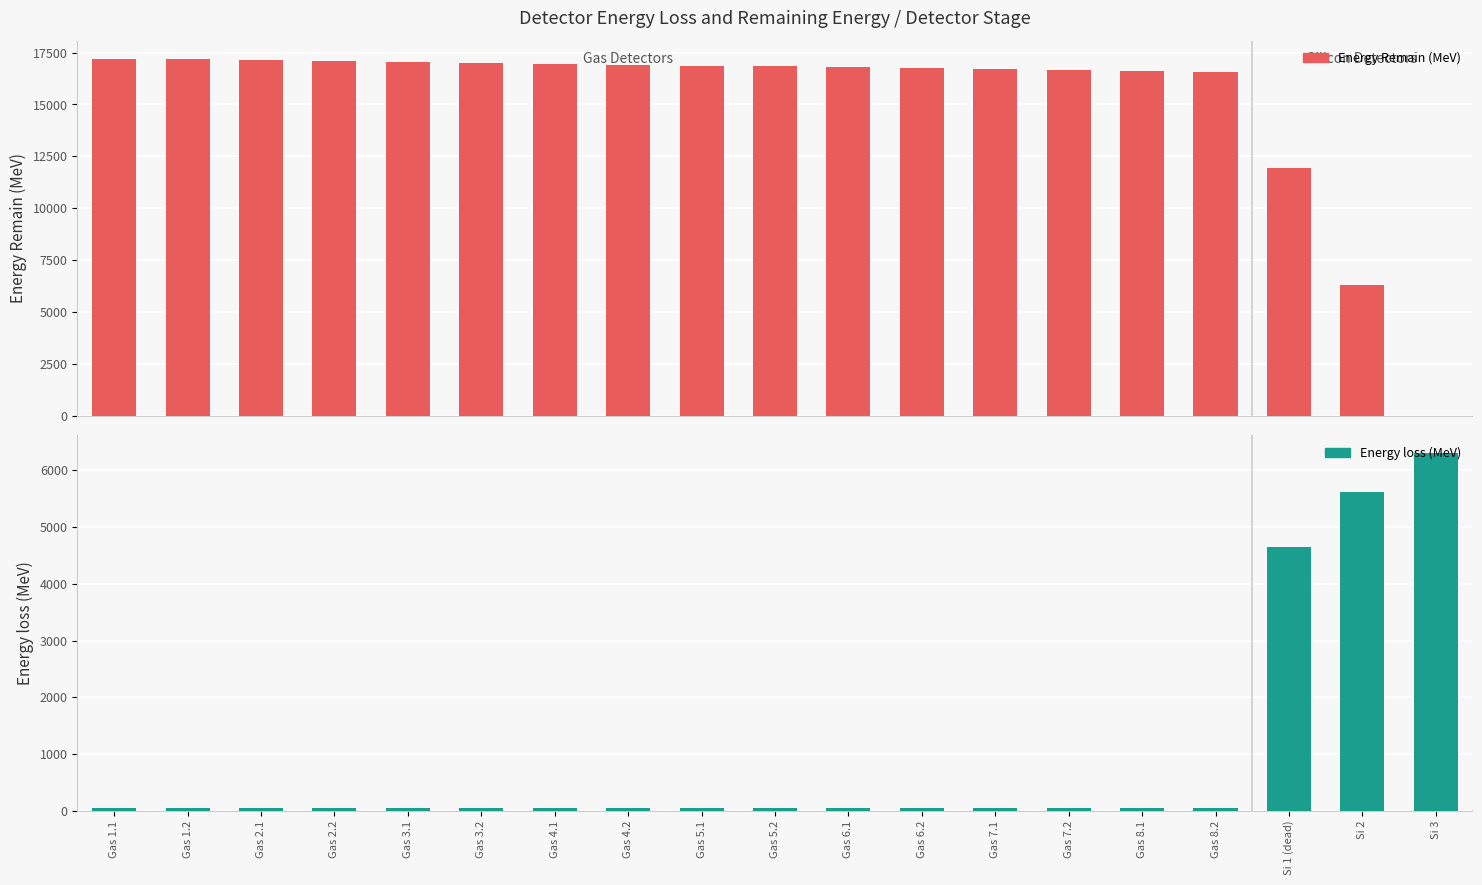

The value of Energy loss (MeV) at Gas 3.2 is 53.2. True or false?

False